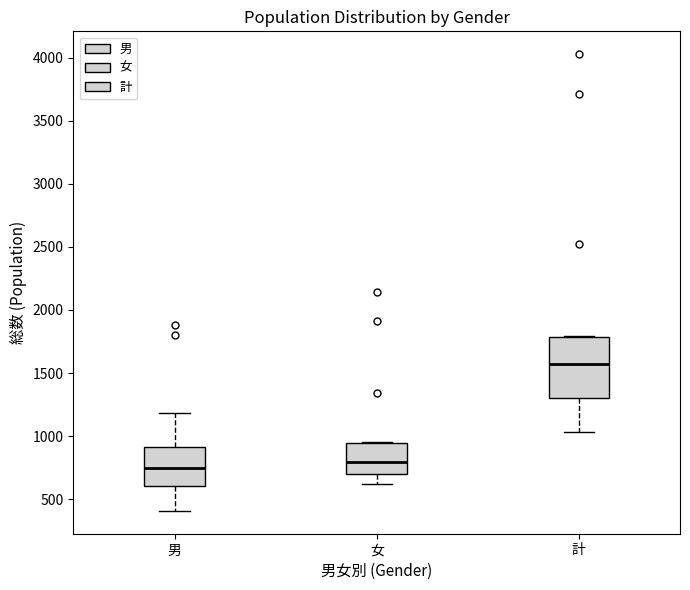

Reading left to right, read every box against the y-axis: the position of its median line, the range the box covers, and the ends of its whiskers. The values are not printed on the chart, so give them approximately, as read against the axis.

男: median 750, box 600 to 900, whiskers 400 to 1200
女: median 800, box 700 to 950, whiskers 600 to 950
計: median 1550, box 1300 to 1800, whiskers 1050 to 1800